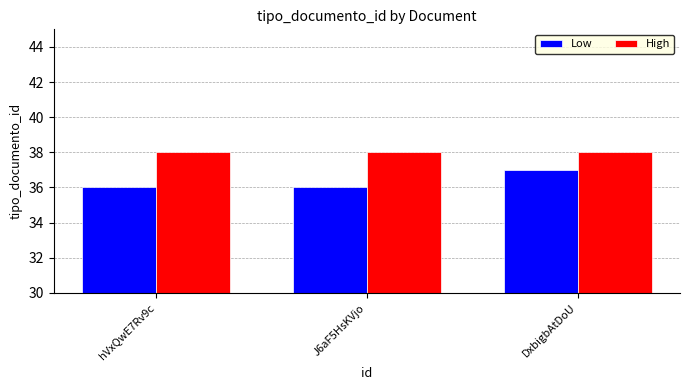

Reading right to left, list all the values displayed in this chart.

Low: 37	36	36
High: 38	38	38